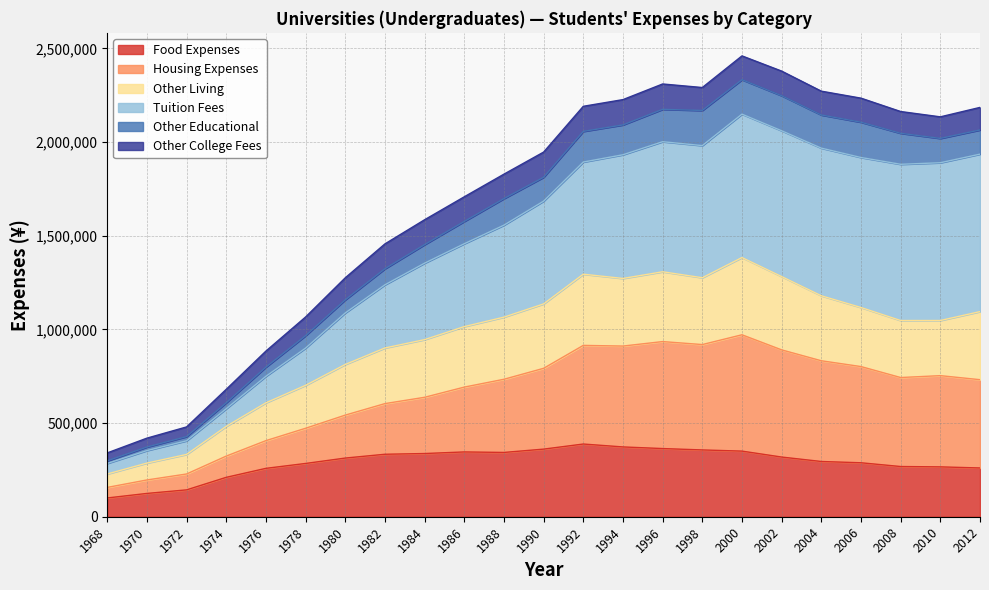

Which category has the lowest value in the Other Living series?

1968